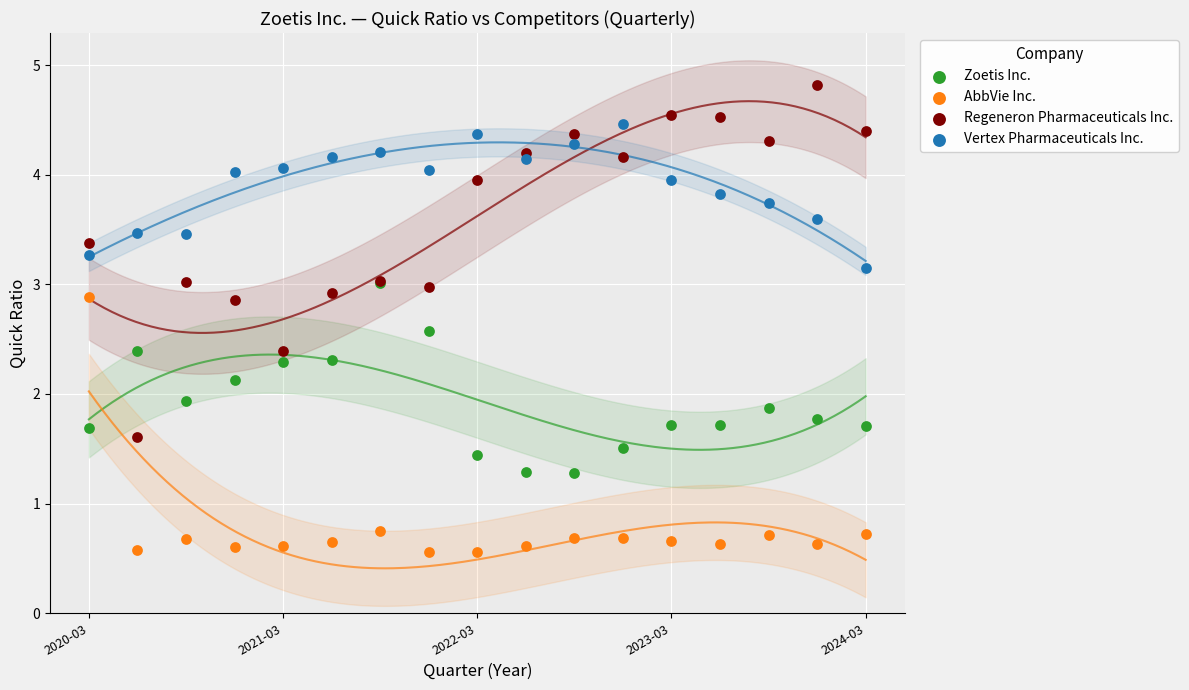

Which series reaches the maximum Y coordinate?

Regeneron Pharmaceuticals Inc.